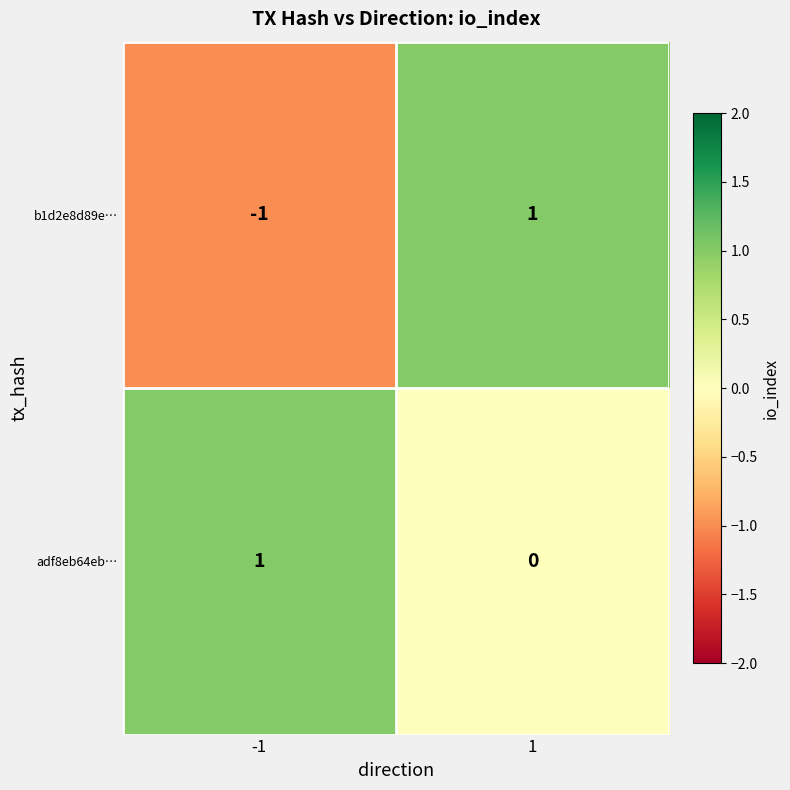

Rank the categories by adf8eb64eb… value from highest to lowest.

-1, 1